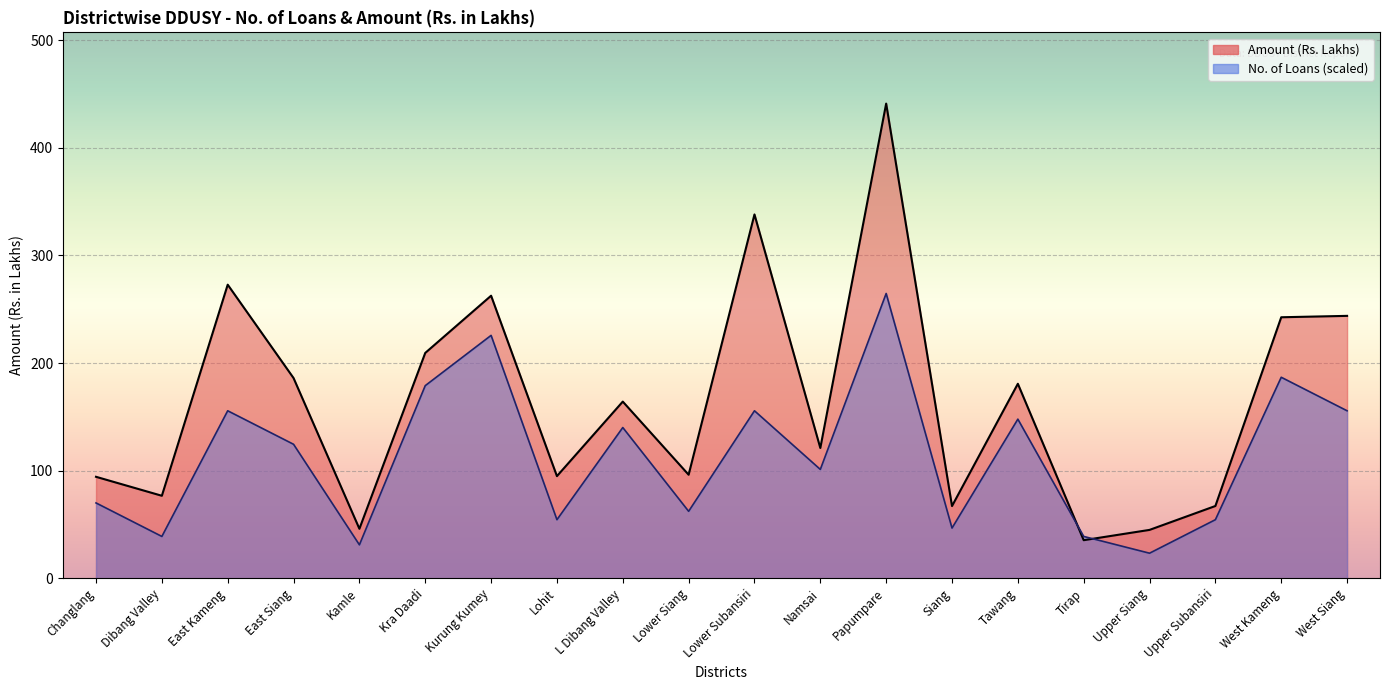

Reading left to right, extract all data points from this chart.

No of Loans: Changlang=70.0	Dibang Valley=38.9	East Kameng=155.7	East Siang=124.5	Kamle=31.1	Kra Daadi=179.0	Kurung Kumey=225.7	Lohit=54.5	L Dibang Valley=140.1	Lower Siang=62.3	Lower Subansiri=155.7	Namsai=101.2	Papumpare=264.6	Siang=46.7	Tawang=147.9	Tirap=38.9	Upper Siang=23.3	Upper Subansiri=54.5	West Kameng=186.8	West Siang=155.7
Amount (Rs. Lakhs): Changlang=94.3	Dibang Valley=76.7	East Kameng=272.8	East Siang=186.1	Kamle=46.0	Kra Daadi=209.4	Kurung Kumey=262.6	Lohit=94.9	L Dibang Valley=164.2	Lower Siang=96.2	Lower Subansiri=338.1	Namsai=121.1	Papumpare=441.0	Siang=67.1	Tawang=180.8	Tirap=35.4	Upper Siang=45.0	Upper Subansiri=67.2	West Kameng=242.5	West Siang=243.8